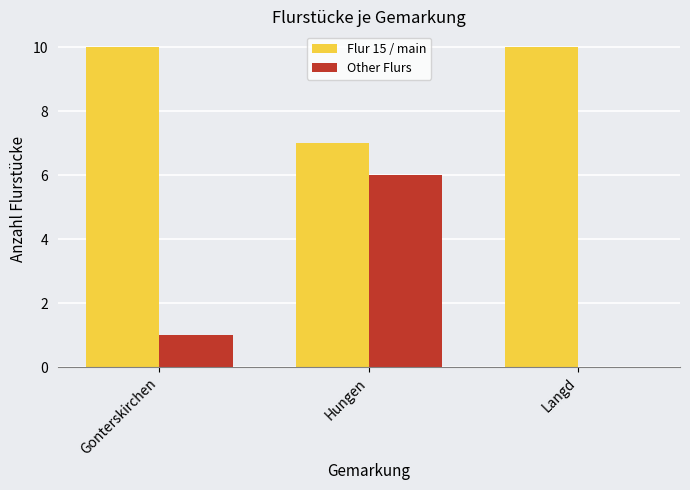

Reading left to right, transcribe all the data shown in this chart.

Flur 15 / main: 10	7	10
Other Flurs: 1	6	0